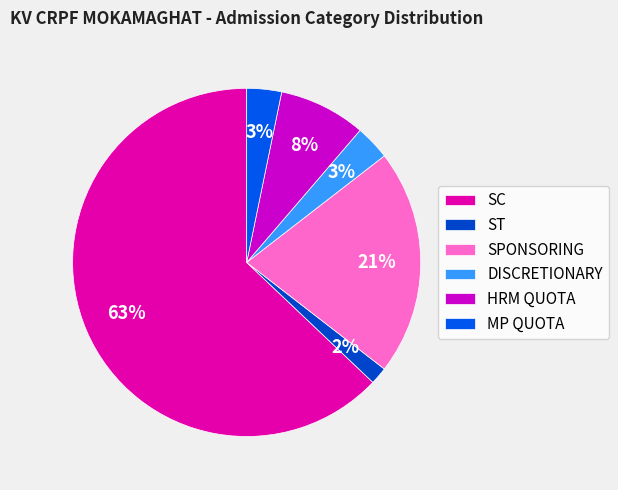

Which slice is the largest?

SC